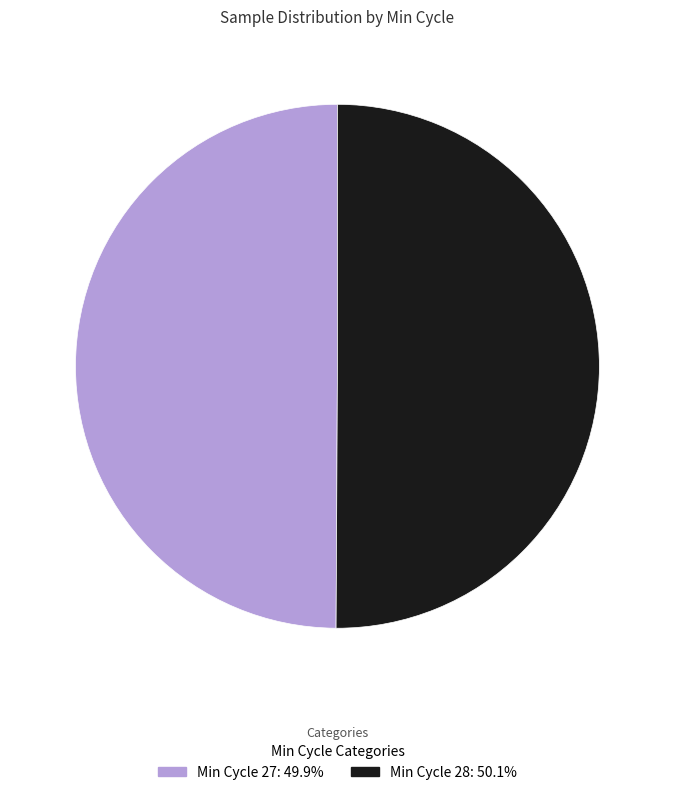

Which slice is the smallest?

27